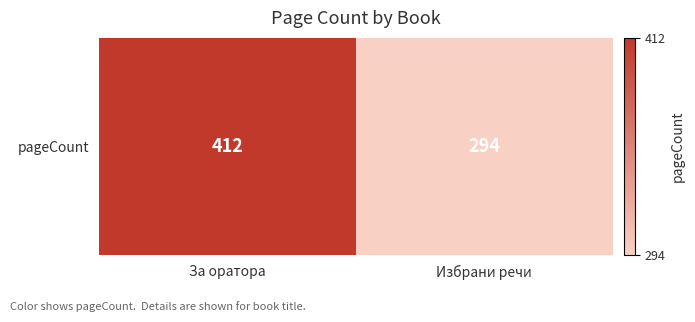

What is the smallest value displayed?

294